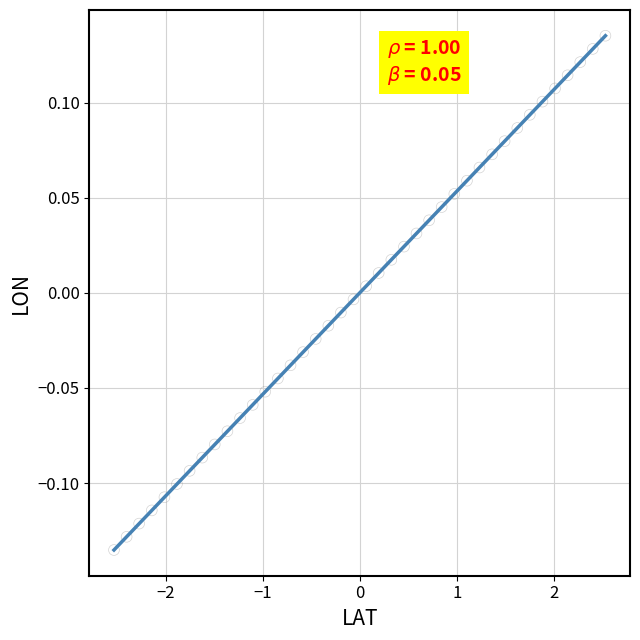

What is the range of X values (max minus min)?

5.1